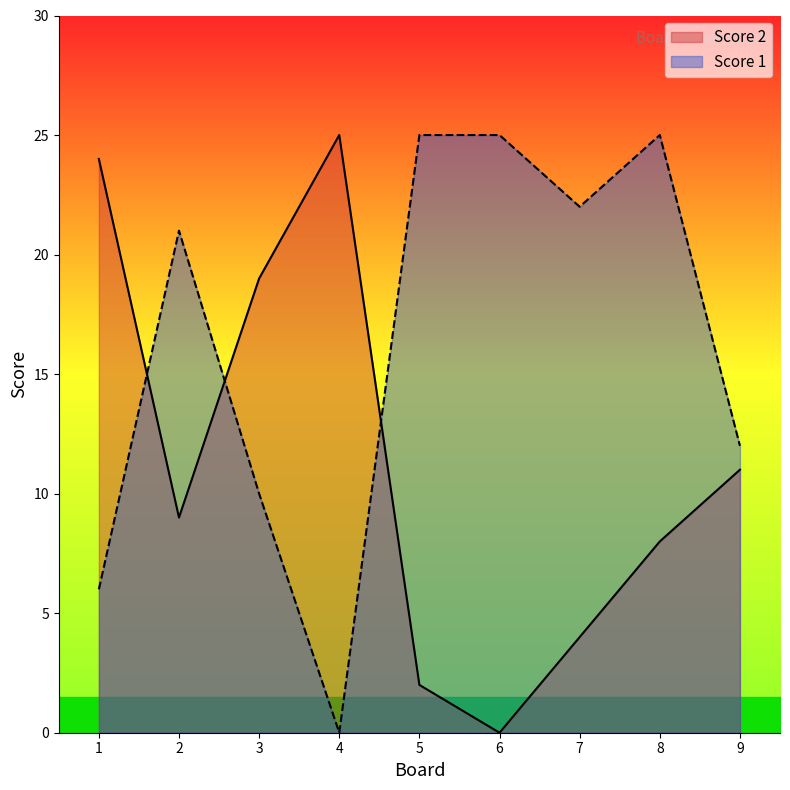

What is the difference between the Score 1 values at 4 and 8?

25